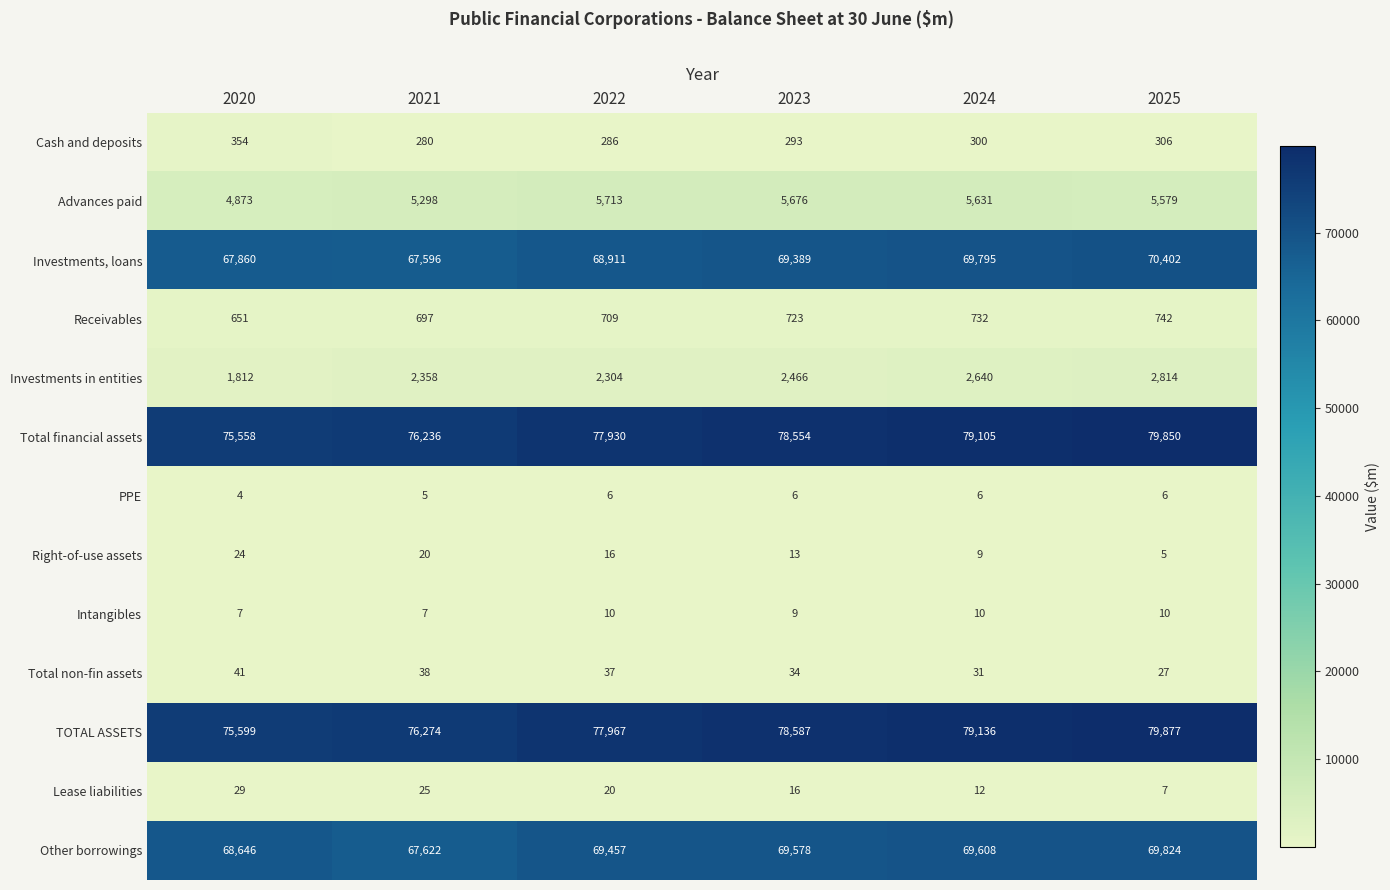

How many distinct data groups are displayed?

13